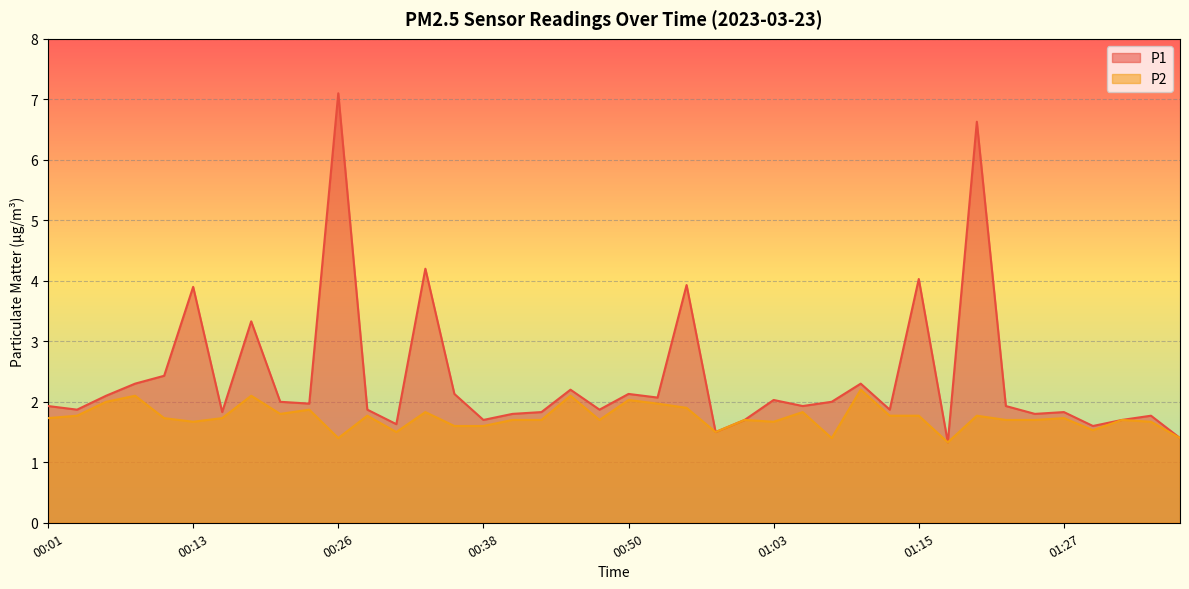

Count the number of data series in this chart.

2